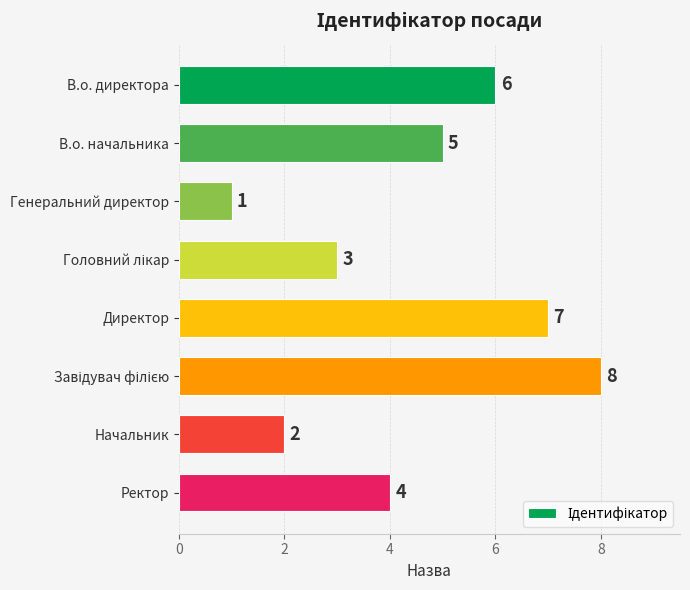

How many series are shown in this chart?

1